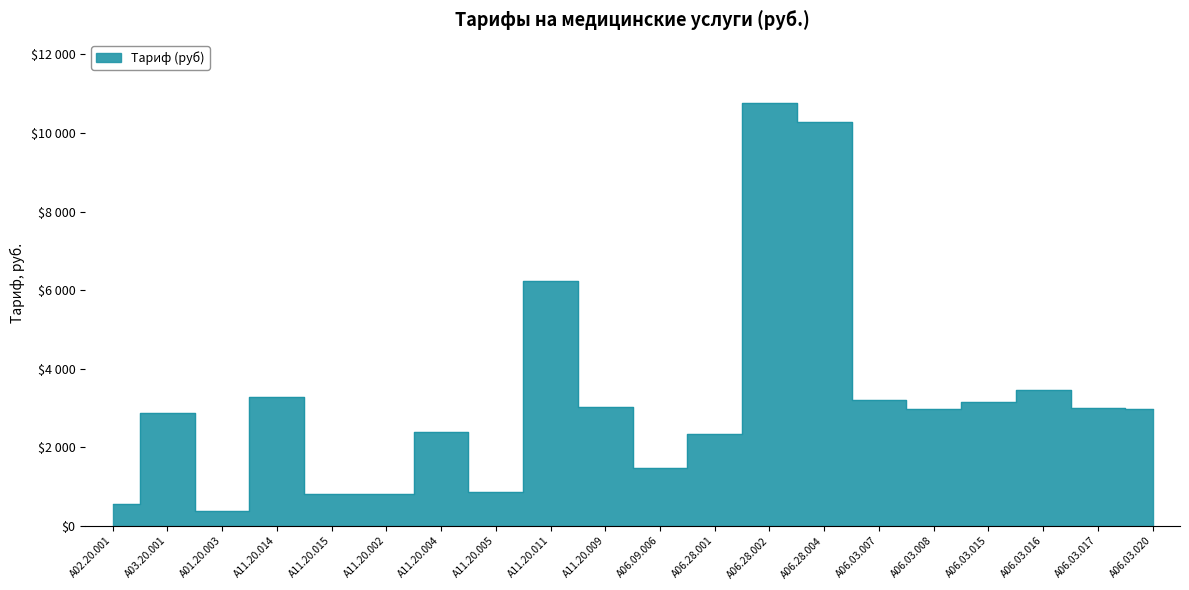

How many categories are shown in the chart?

20